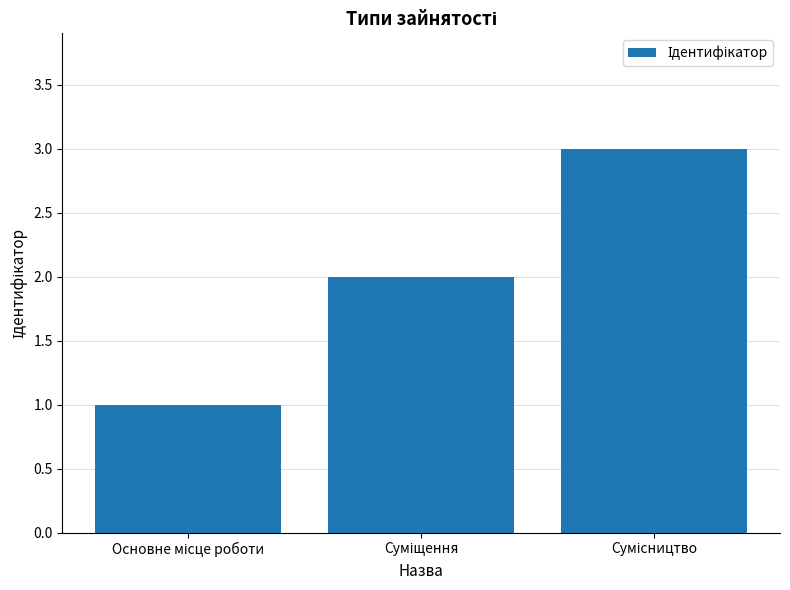

What is the maximum value shown in the chart?

3